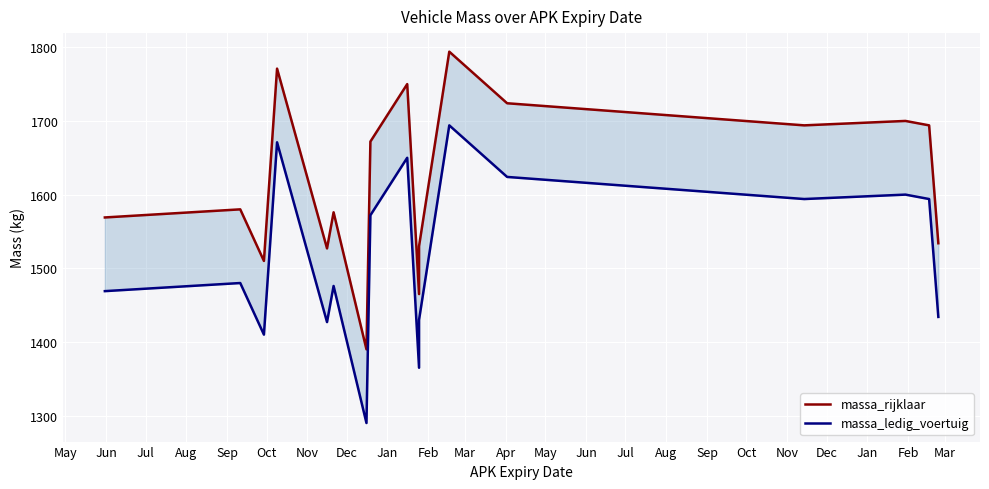

Which series changed the most between Jun and May?

massa_rijklaar